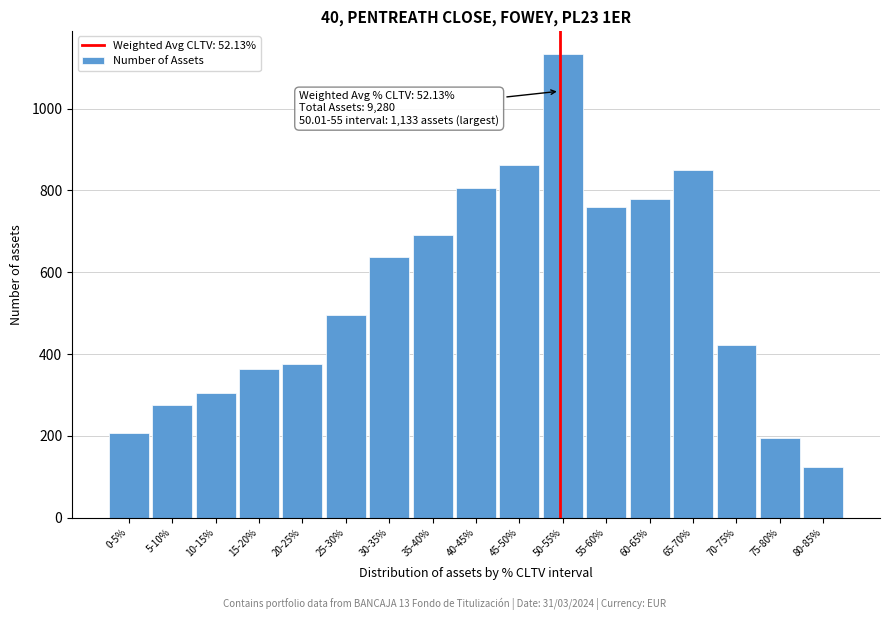

Reading left to right, what are all the values shown in this chart?

0-5%=208	5-10%=276	10-15%=304	15-20%=364	20-25%=375	25-30%=496	30-35%=638	35-40%=690	40-45%=805	45-50%=863	50-55%=1133	55-60%=760	60-65%=779	65-70%=850	70-75%=421	75-80%=194	80-85%=124